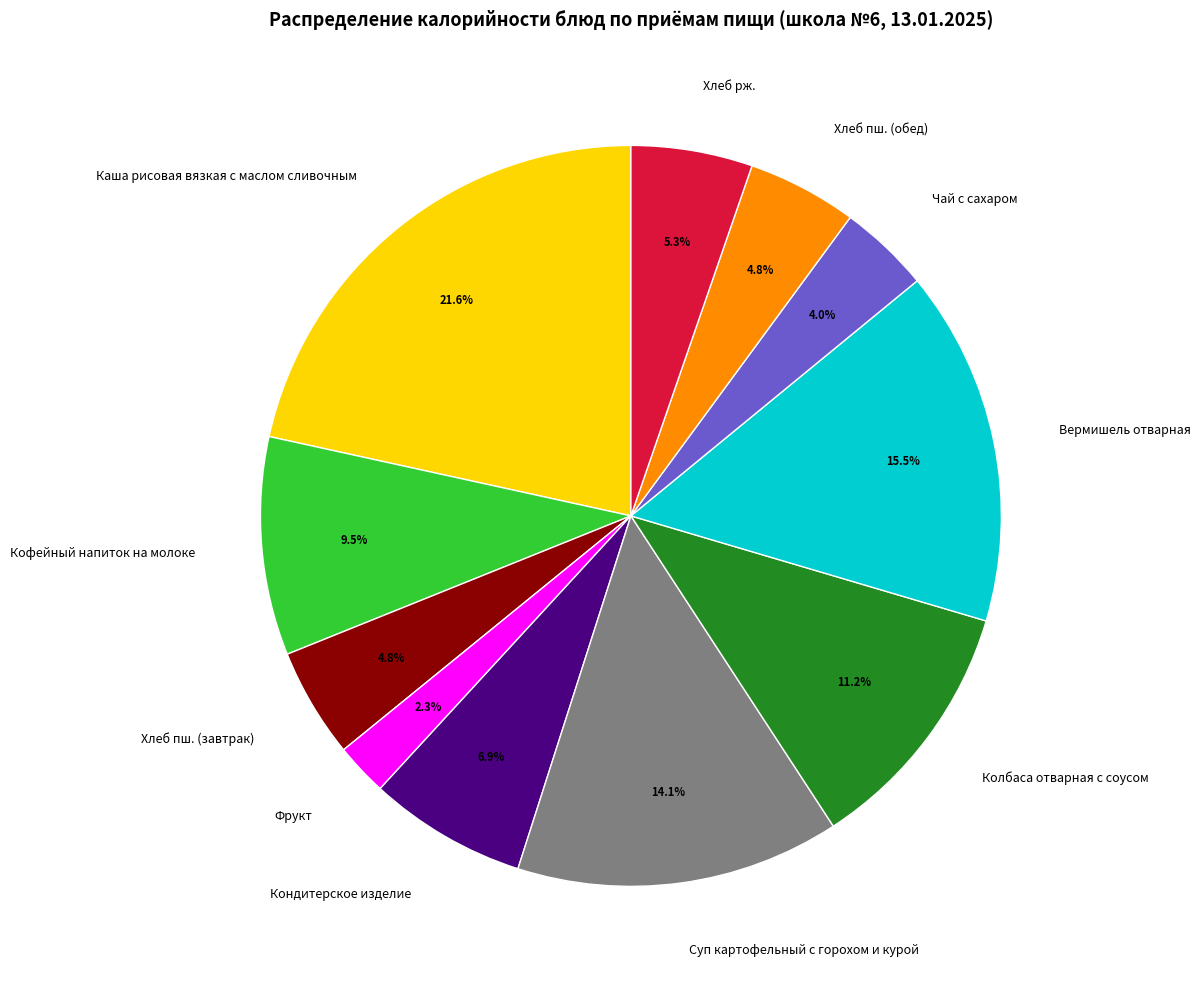

To the nearest percent, what percentage of the pie is Суп картофельный с горохом и курой?

14%